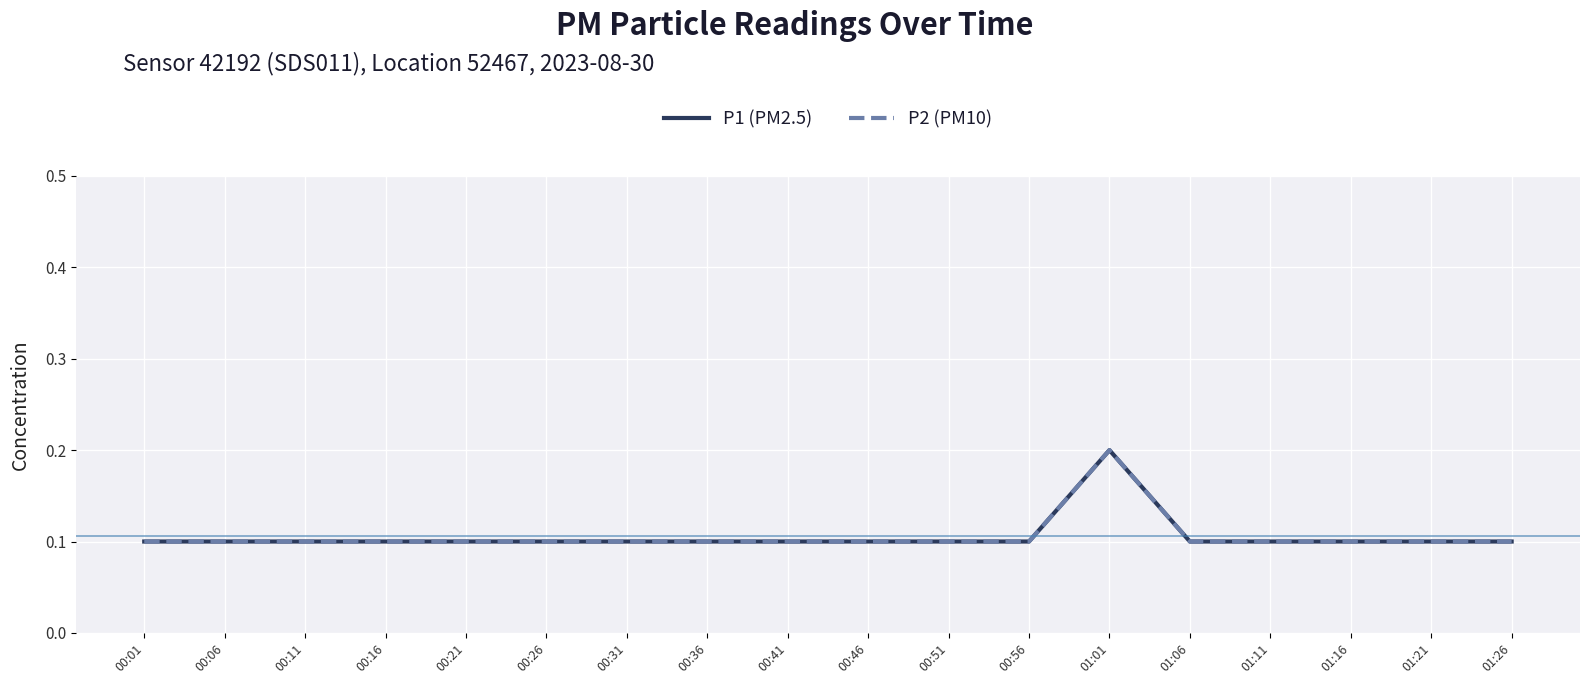

Does the chart have visible grid lines?

Yes